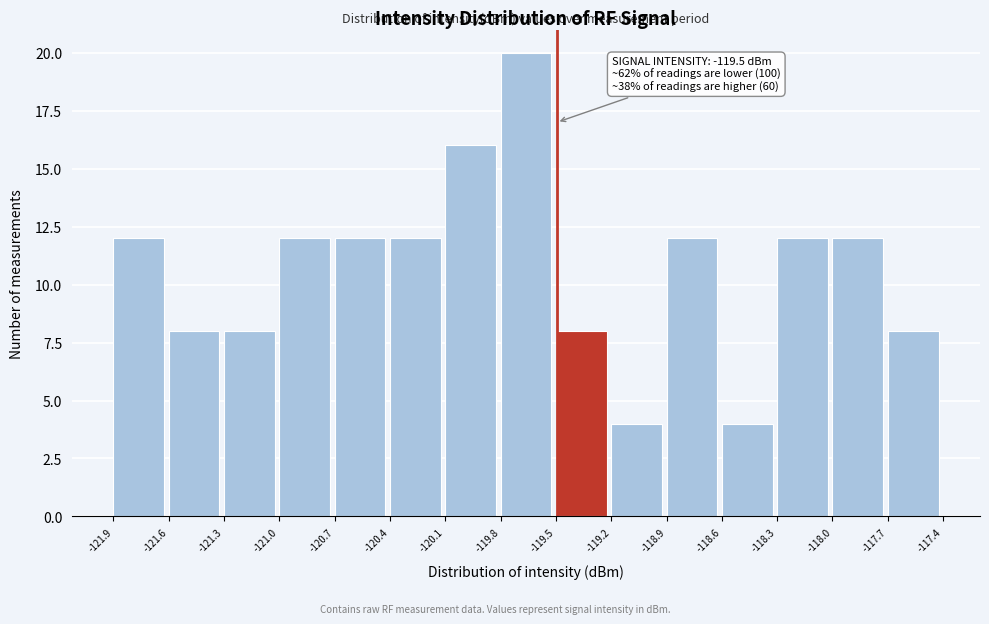

Which range on the x-axis has the tallest bar?

-119.8 to -119.5